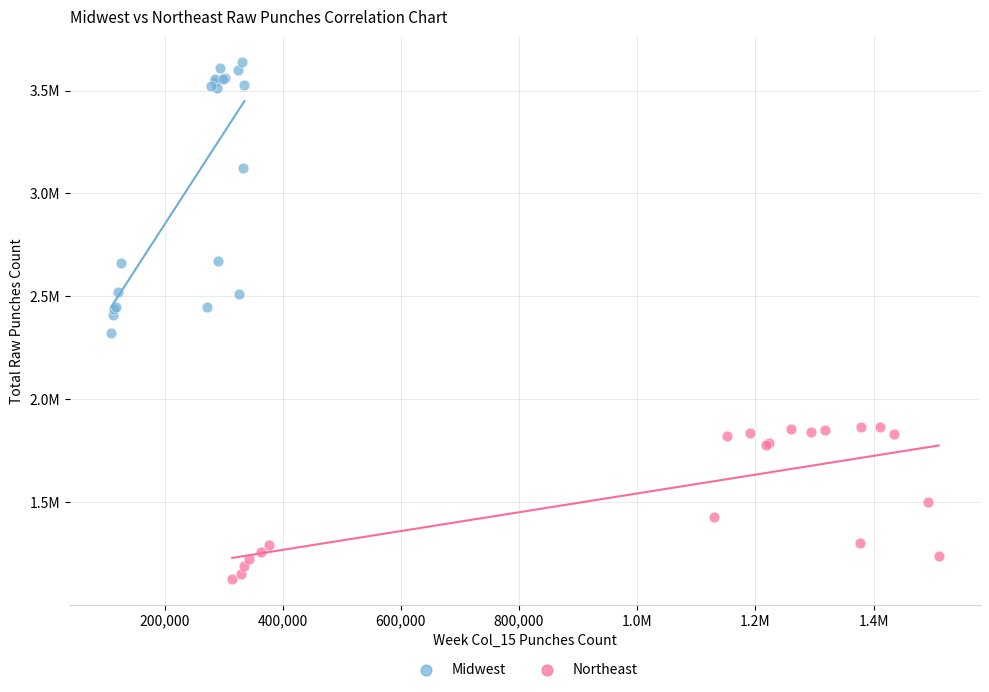

What are all the series names shown in the legend?

Midwest, Northeast